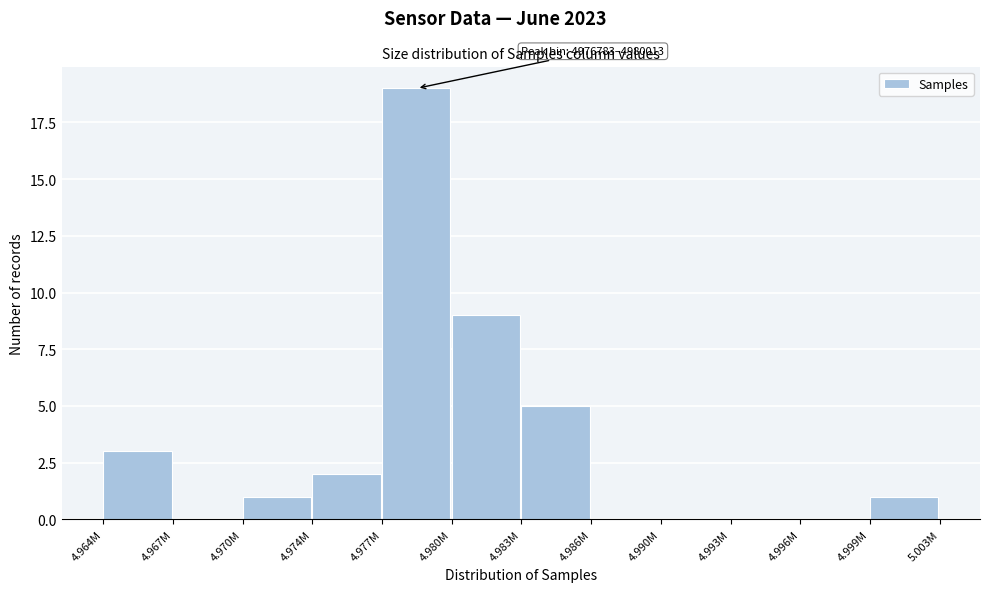

Reading left to right, what are all the values shown in this chart?

4.964M=3	4.967M=0	4.970M=1	4.974M=2	4.977M=19	4.980M=9	4.983M=5	4.986M=0	4.990M=0	4.993M=0	4.996M=0	4.999M=1